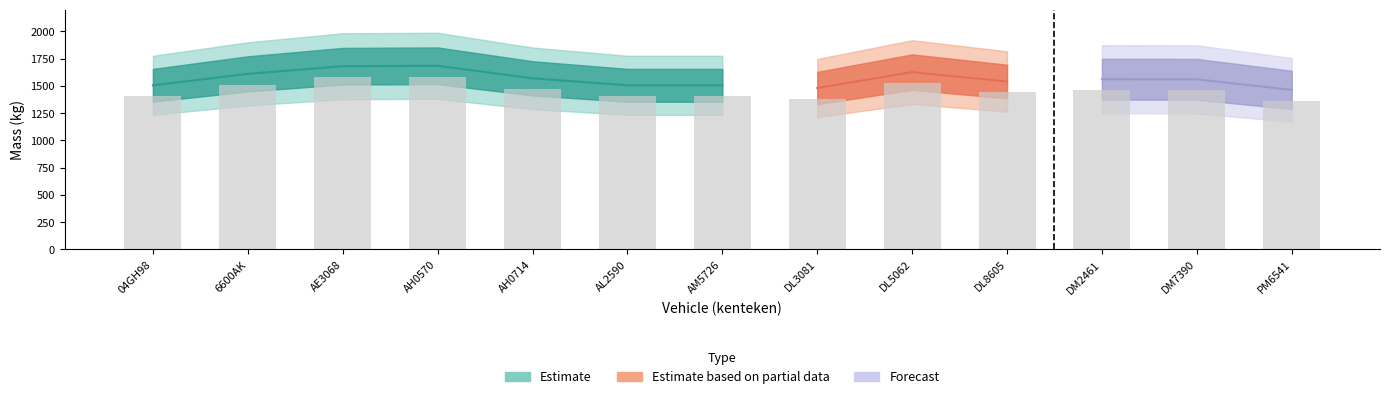

Count the number of data series in this chart.

3